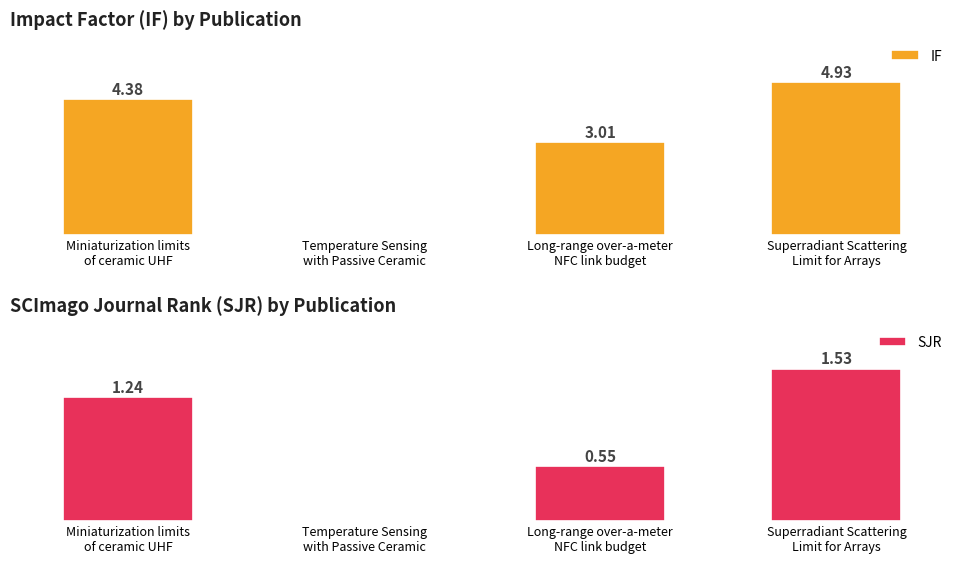

Between Miniaturization limits
of ceramic UHF and Long-range over-a-meter
NFC link budget, which series saw the biggest shift?

IF